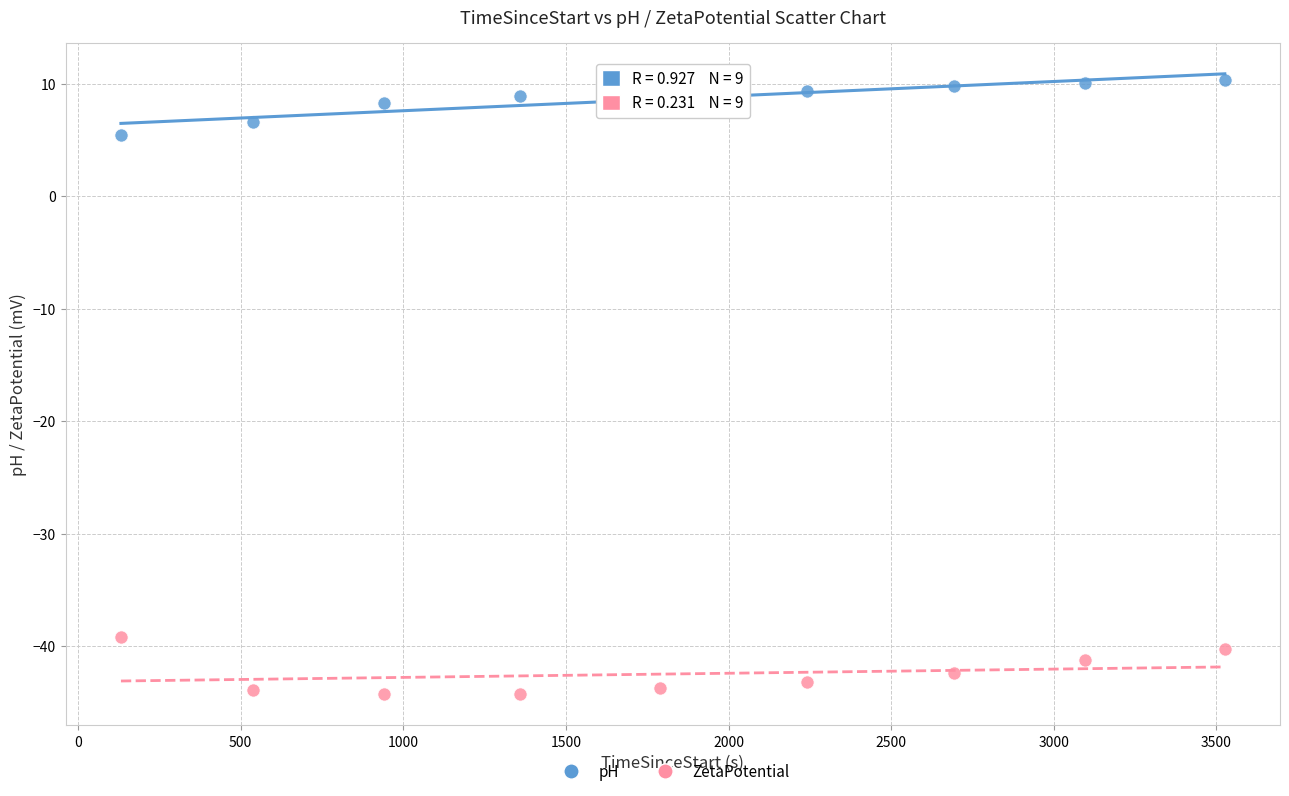

Across all series, what Y value is closest to -16?

5.5